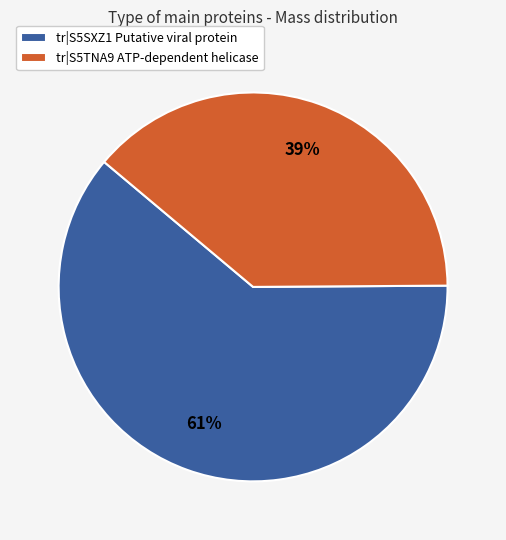

To the nearest percent, what is the difference between the largest and smallest slice percentages?

22%